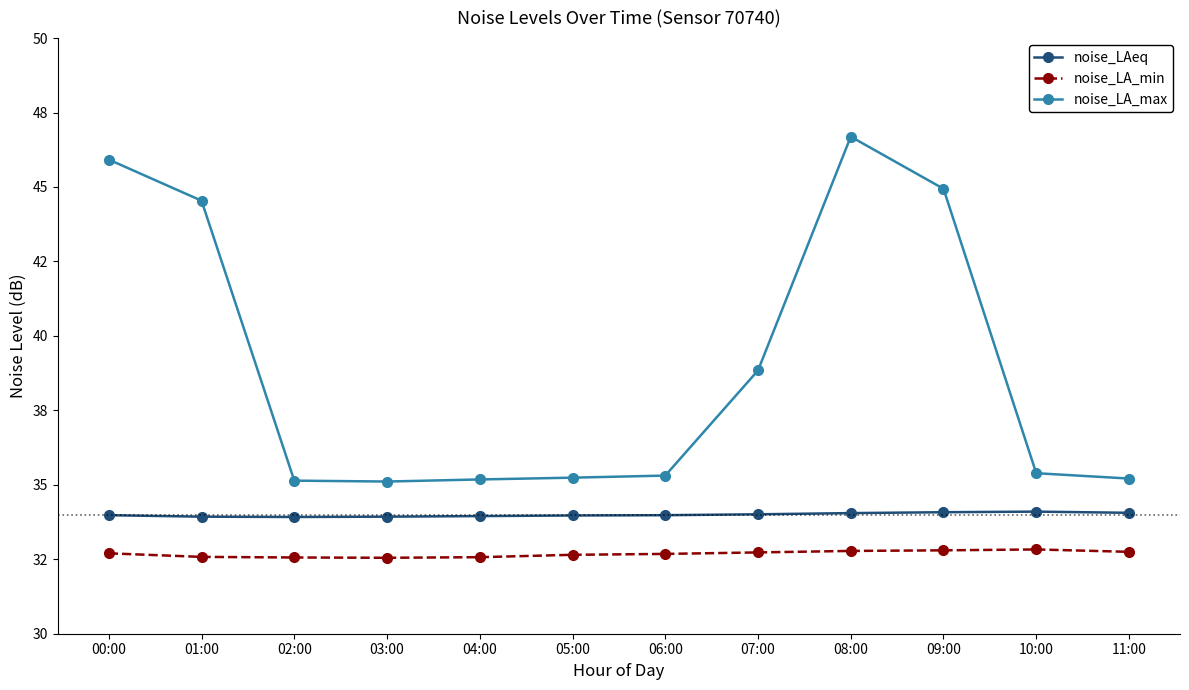

Reading left to right, transcribe all the data shown in this chart.

noise_LAeq: 00:00=34.0	01:00=33.9	02:00=33.9	03:00=33.9	04:00=34.0	05:00=34.0	06:00=34.0	07:00=34.0	08:00=34.0	09:00=34.1	10:00=34.1	11:00=34.1
noise_LA_min: 00:00=32.7	01:00=32.6	02:00=32.6	03:00=32.5	04:00=32.6	05:00=32.6	06:00=32.7	07:00=32.7	08:00=32.8	09:00=32.8	10:00=32.8	11:00=32.8
noise_LA_max: 00:00=45.9	01:00=44.5	02:00=35.1	03:00=35.1	04:00=35.2	05:00=35.2	06:00=35.3	07:00=38.8	08:00=46.7	09:00=44.9	10:00=35.4	11:00=35.2